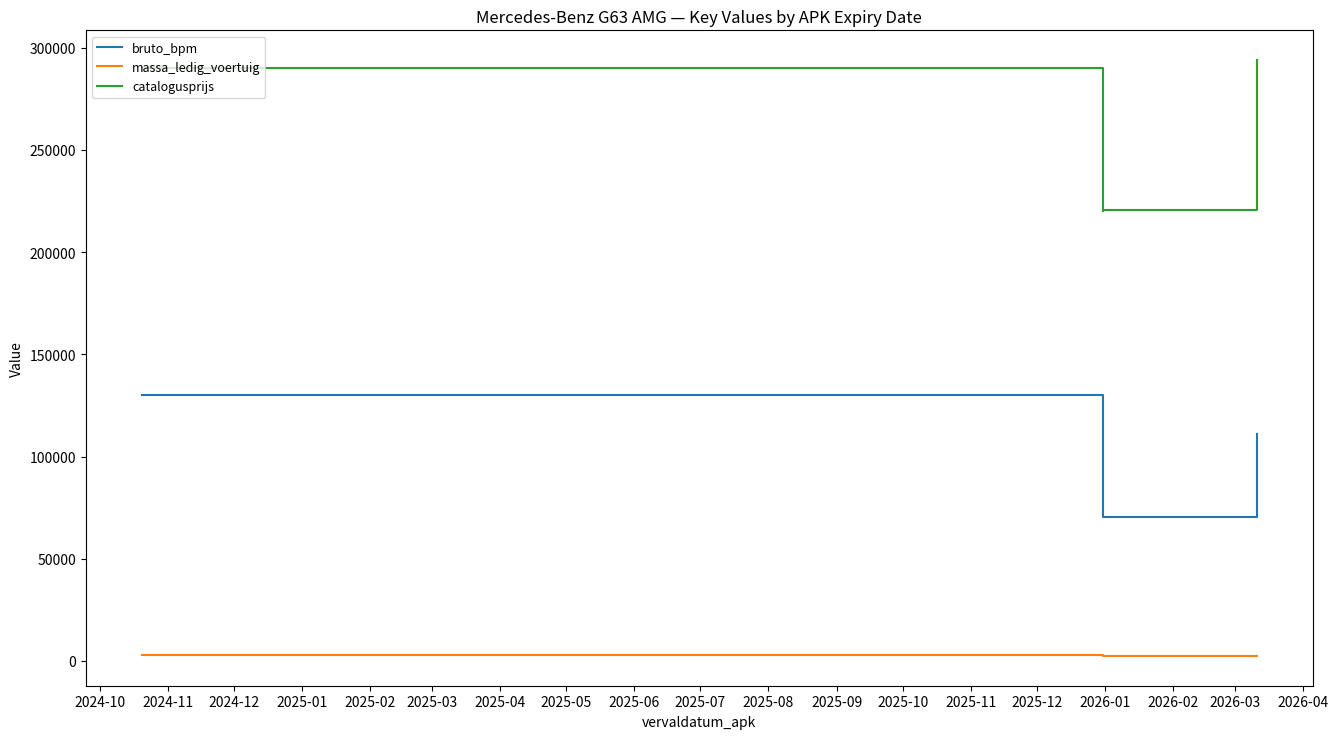

What is the average value of the catalogusprijs series?

256228